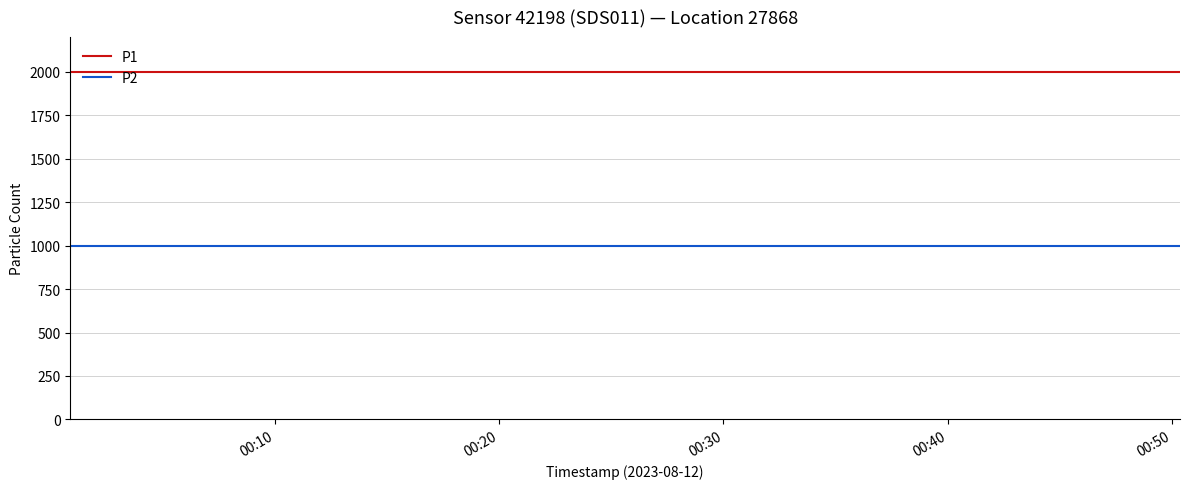

True or false: P2 and P1 cross at least once.

False